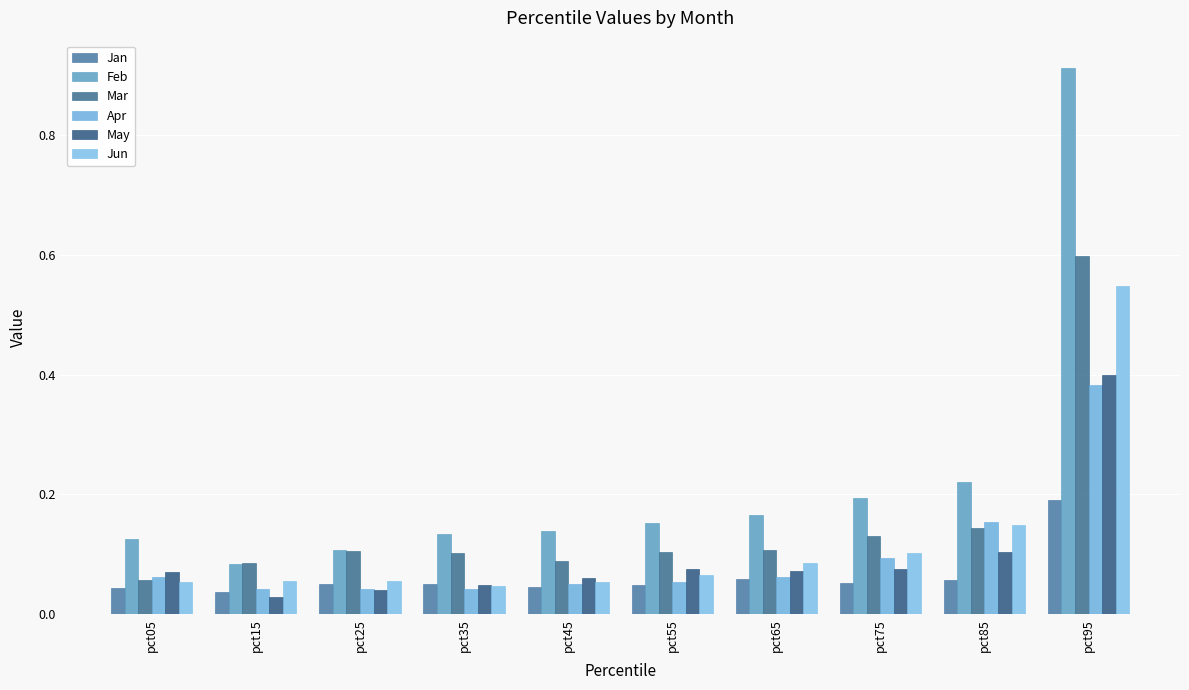

At which category is the sum across all series the highest?

pct95